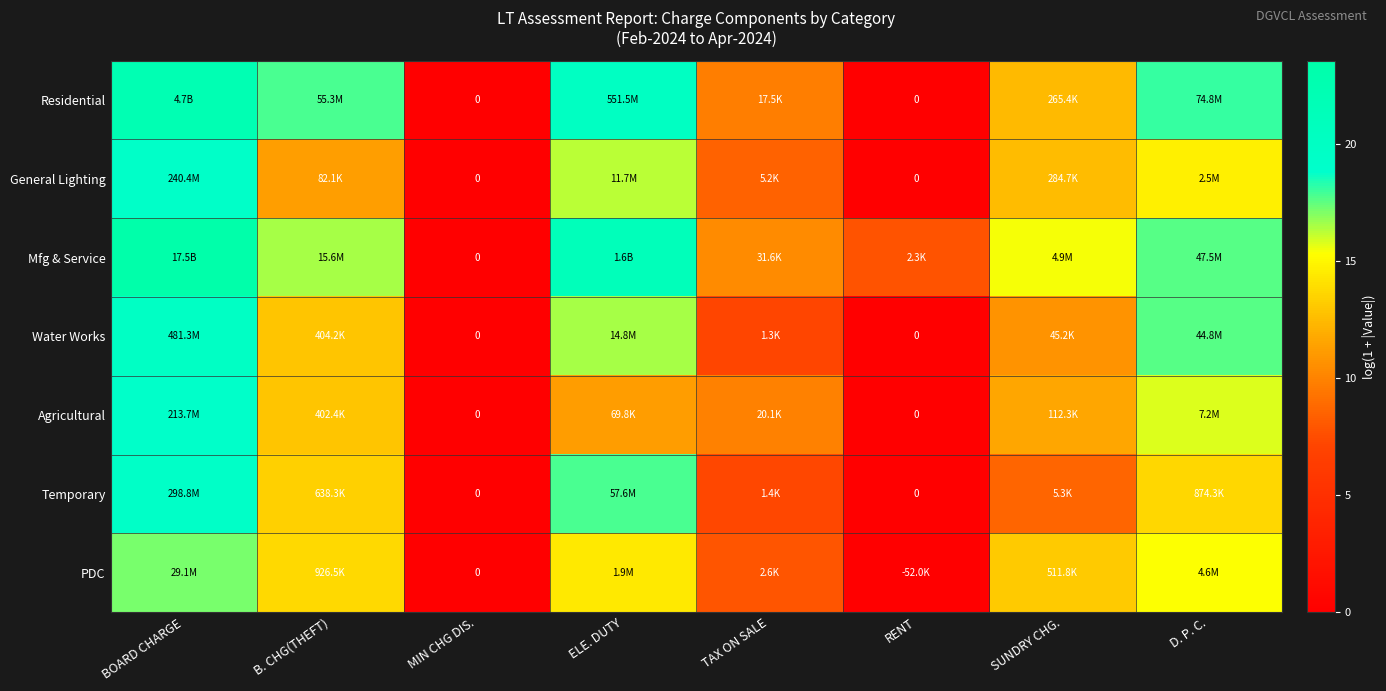

At which category is the sum across all series the highest?

BOARD CHARGE